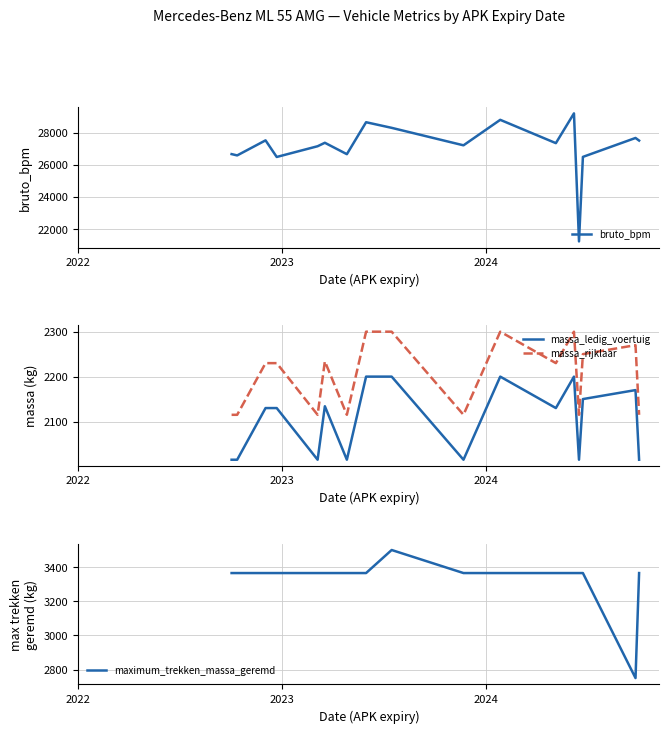

True or false: massa_ledig_voertuig and massa_rijklaar intersect in this chart.

False